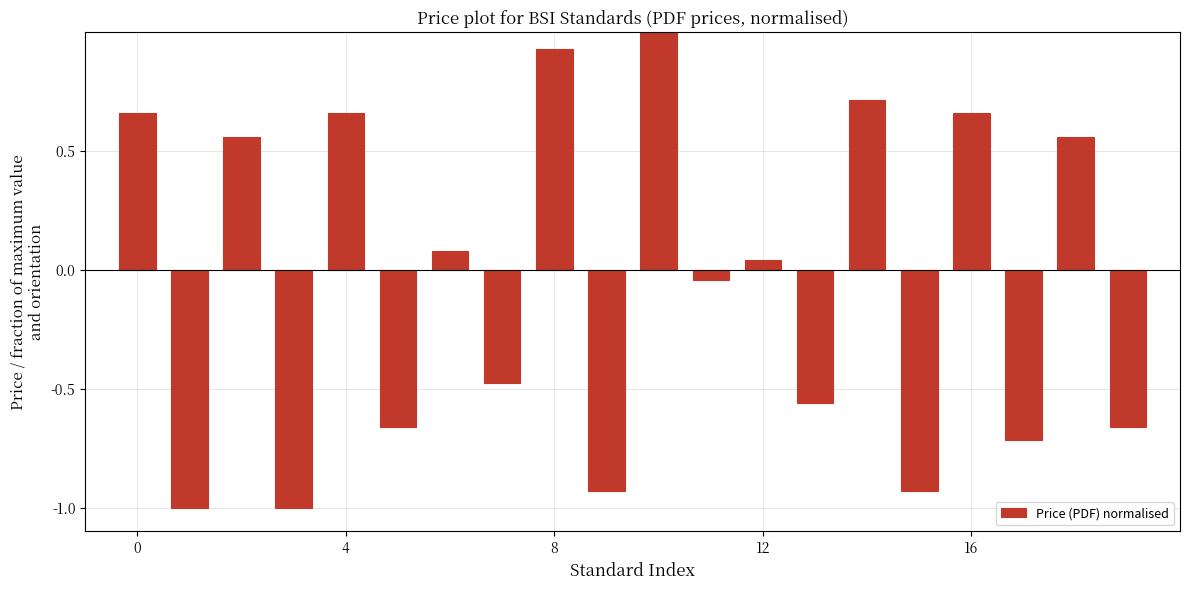

What is the difference between the second highest and minimum values?

1.9